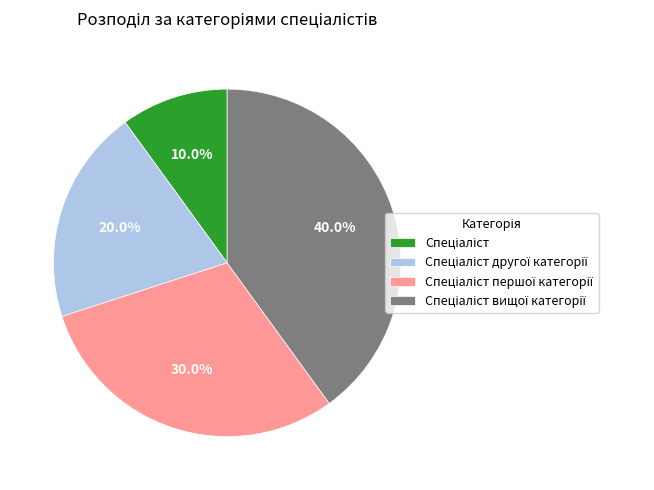

Is there a majority slice in this chart?

No